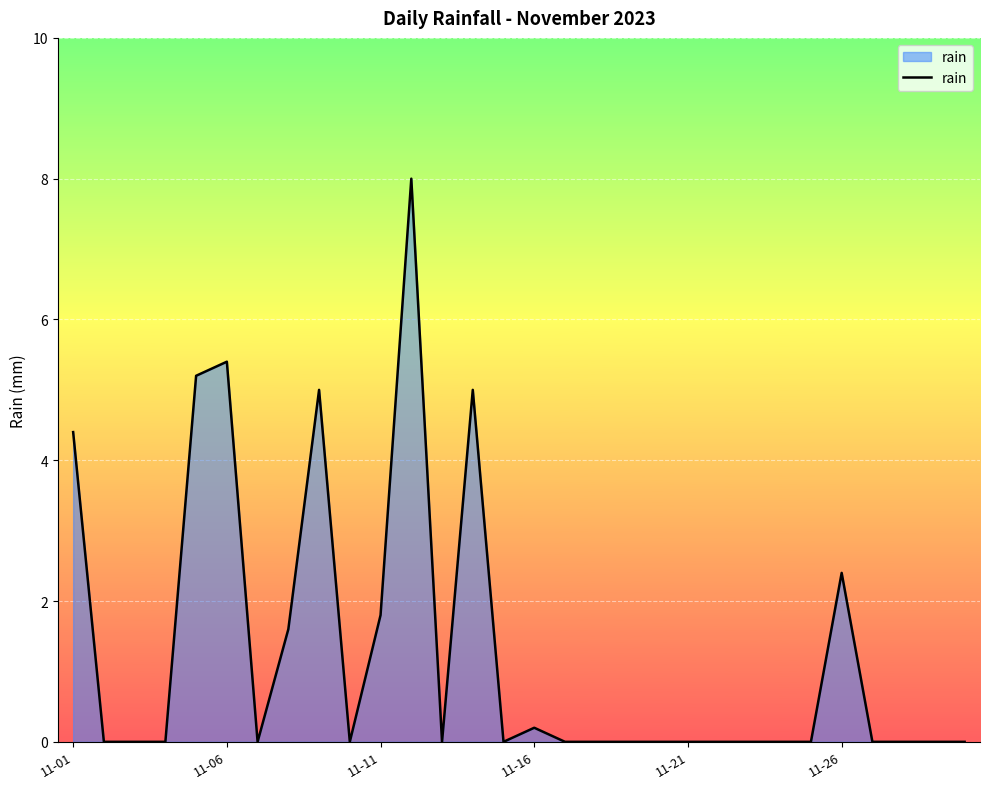

What is the greatest value displayed?

8.0